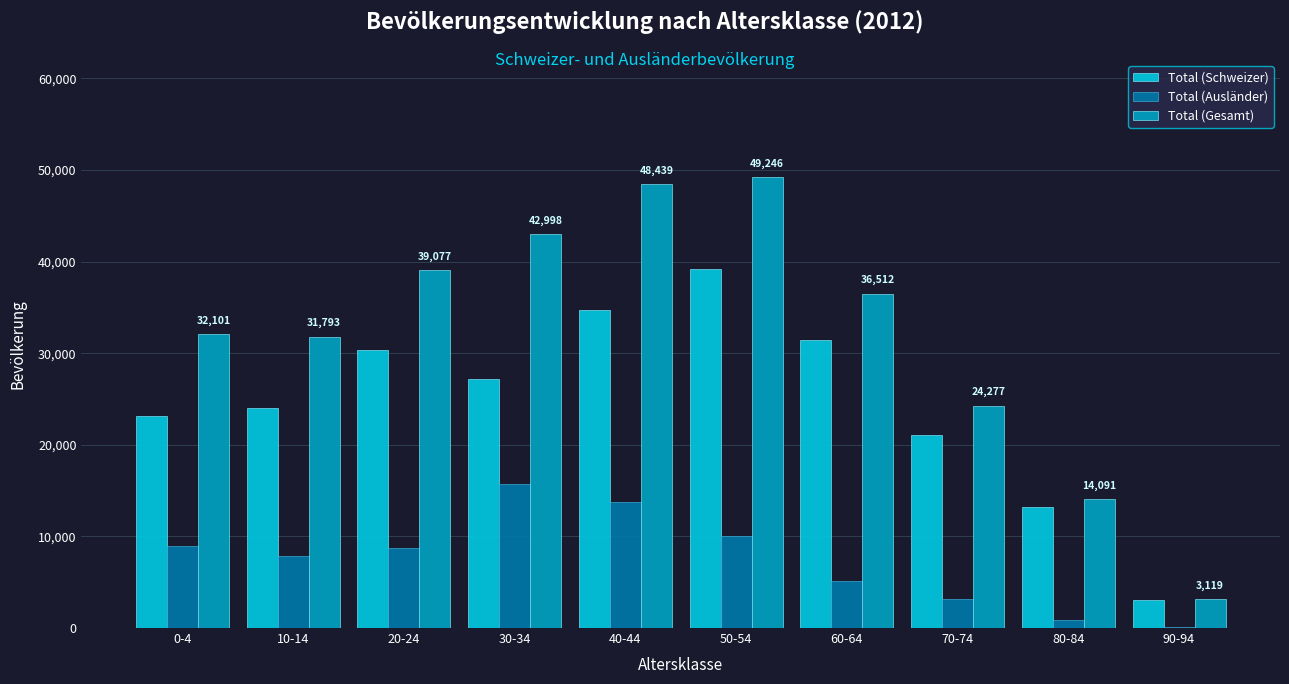

At which label does Total (Ausländer) reach its peak?

30-34